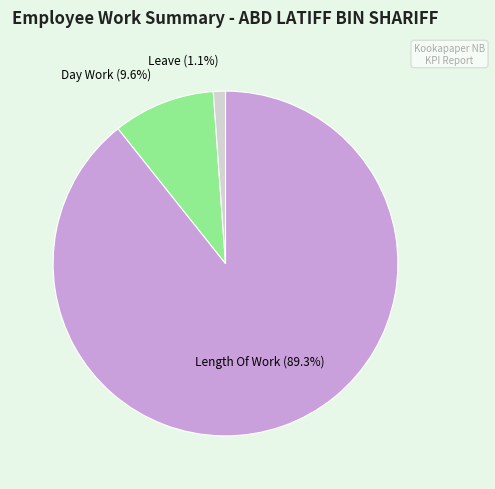

Count the number of slices in the pie.

3